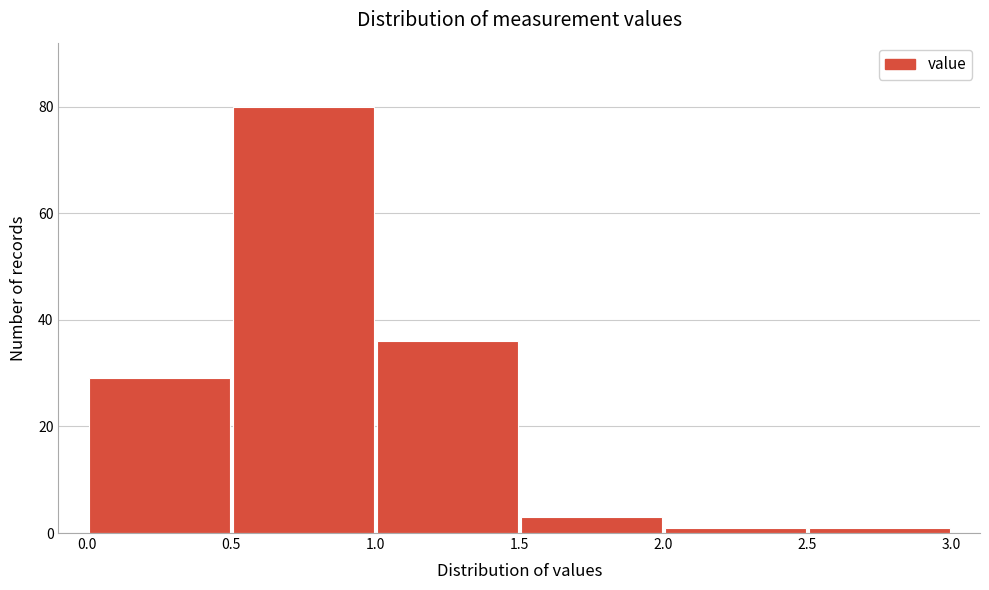

How tall is the bar that spans 0.0 to 0.5 on the x-axis? The values are not printed on the chart, so give them approximately, as read against the axis.

30